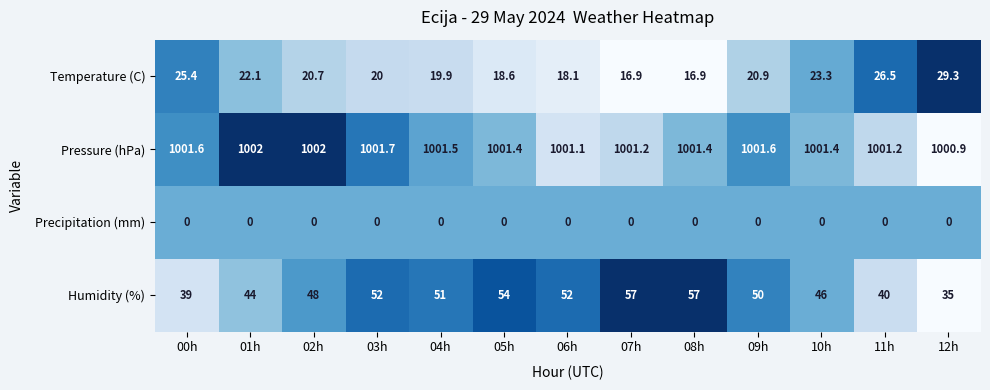

The value of Precipitation (mm) at 05h is 0.0. True or false?

True